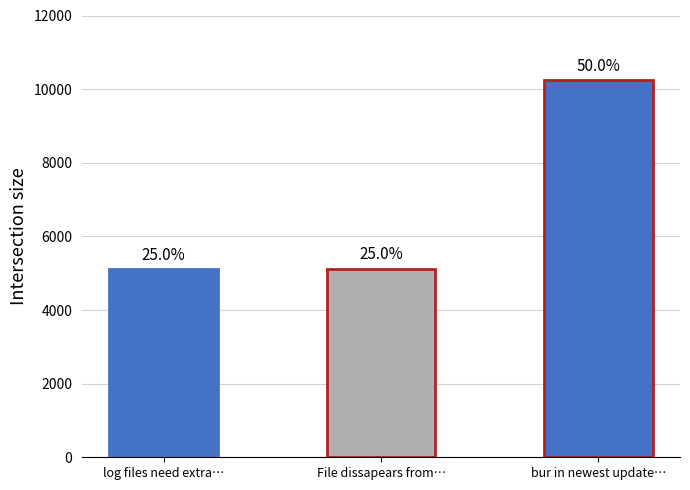

List the labels in order of value, largest first.

bur in newest update?, File dissapears from queue window, log files need extra abilities